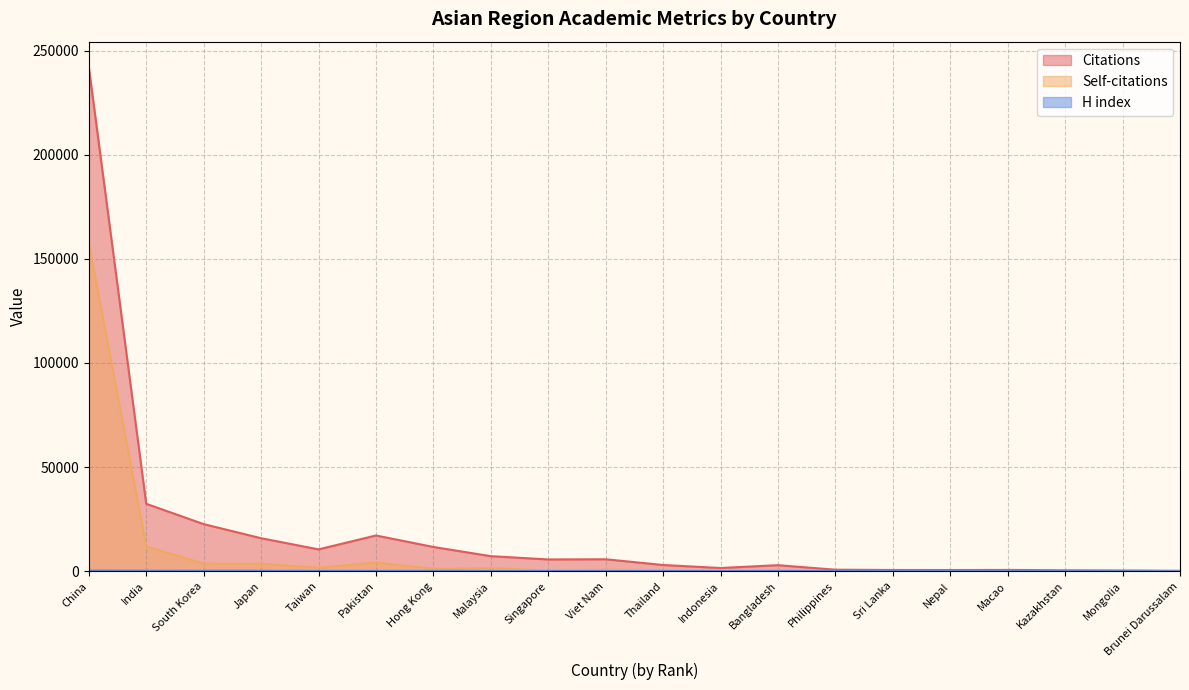

Does the chart have visible grid lines?

Yes